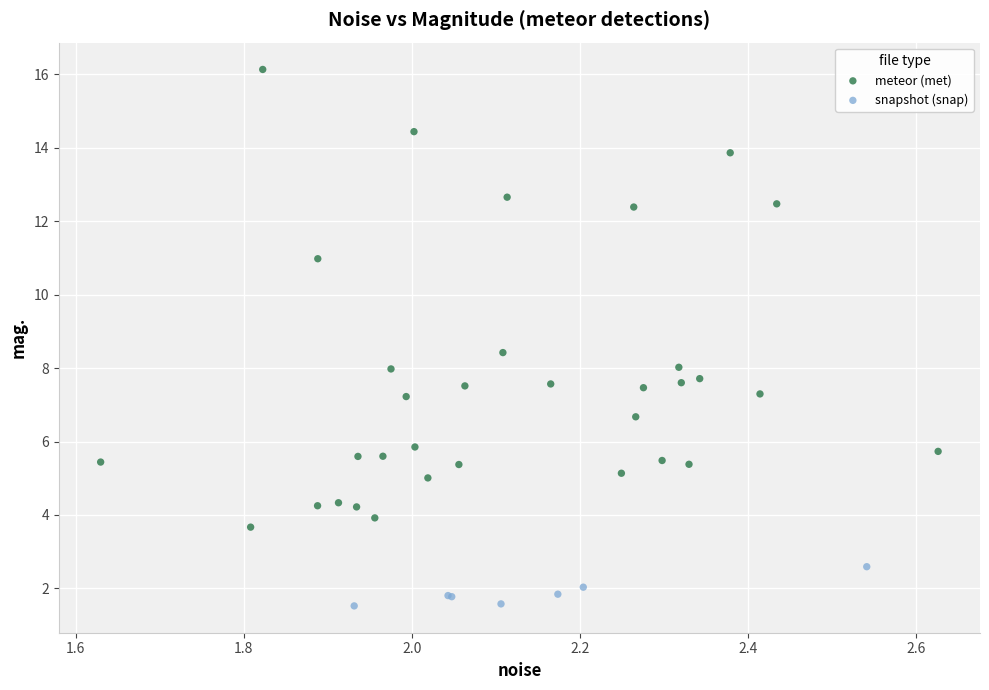

Which series contains the lowest Y value?

snapshot (snap)